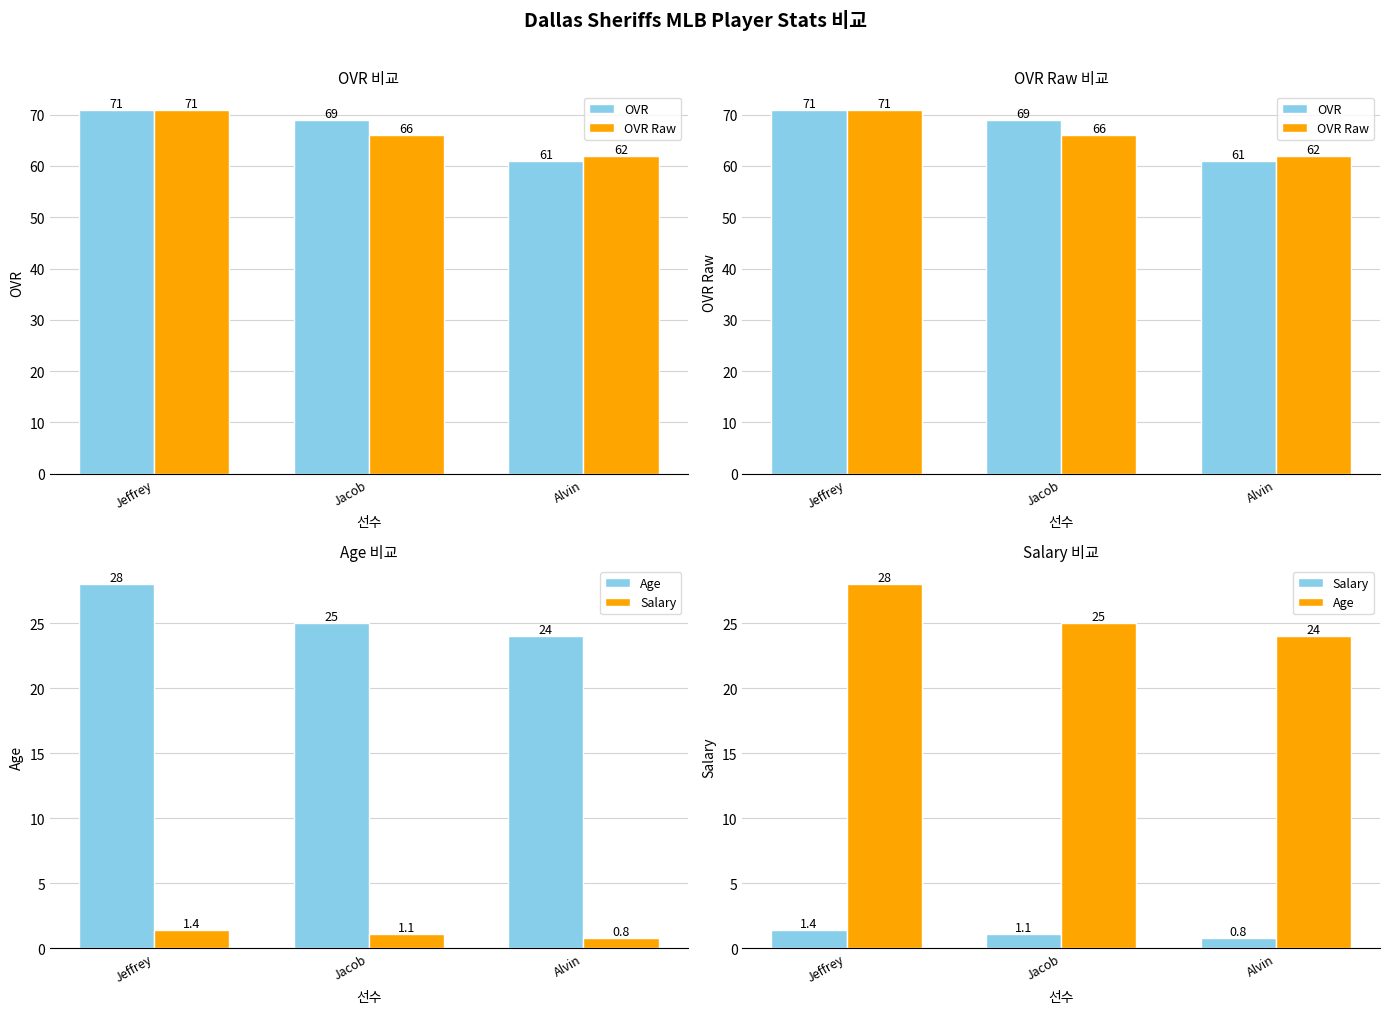

At which label does OVR Raw reach its minimum?

Alvin